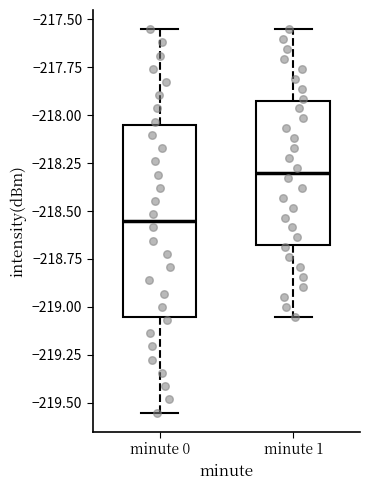

Reading left to right, transcribe this box plot: for each box, give where its median line is, the range the box spans, and where its two whiskers end, as read against the y-axis. The values are not printed on the chart, so give them approximately, as read against the axis.

minute 0: median -218.55, box -219.05 to -218.05, whiskers -219.55 to -217.55
minute 1: median -218.30, box -218.70 to -217.95, whiskers -219.05 to -217.55